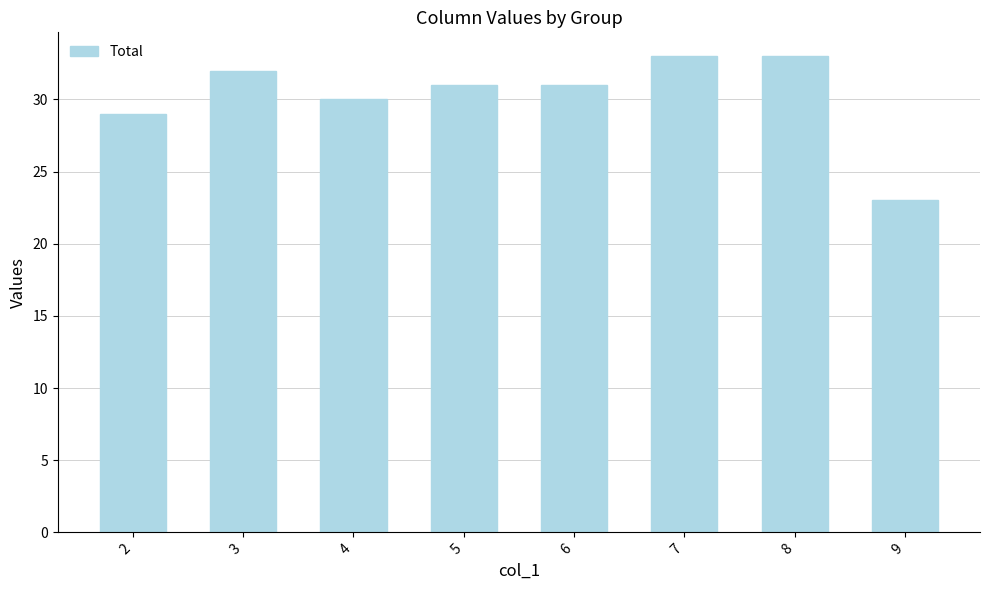

Reading right to left, extract all data points from this chart.

9=23	8=33	7=33	6=31	5=31	4=30	3=32	2=29